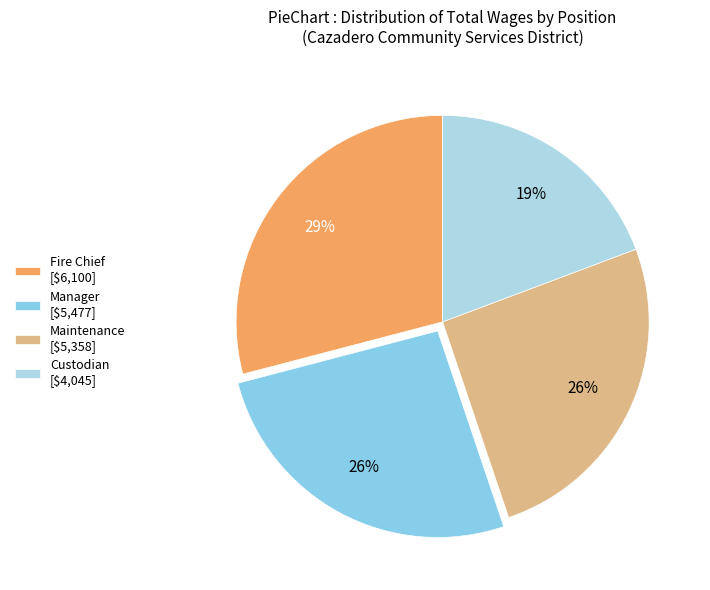

How many slices are in this pie chart?

4